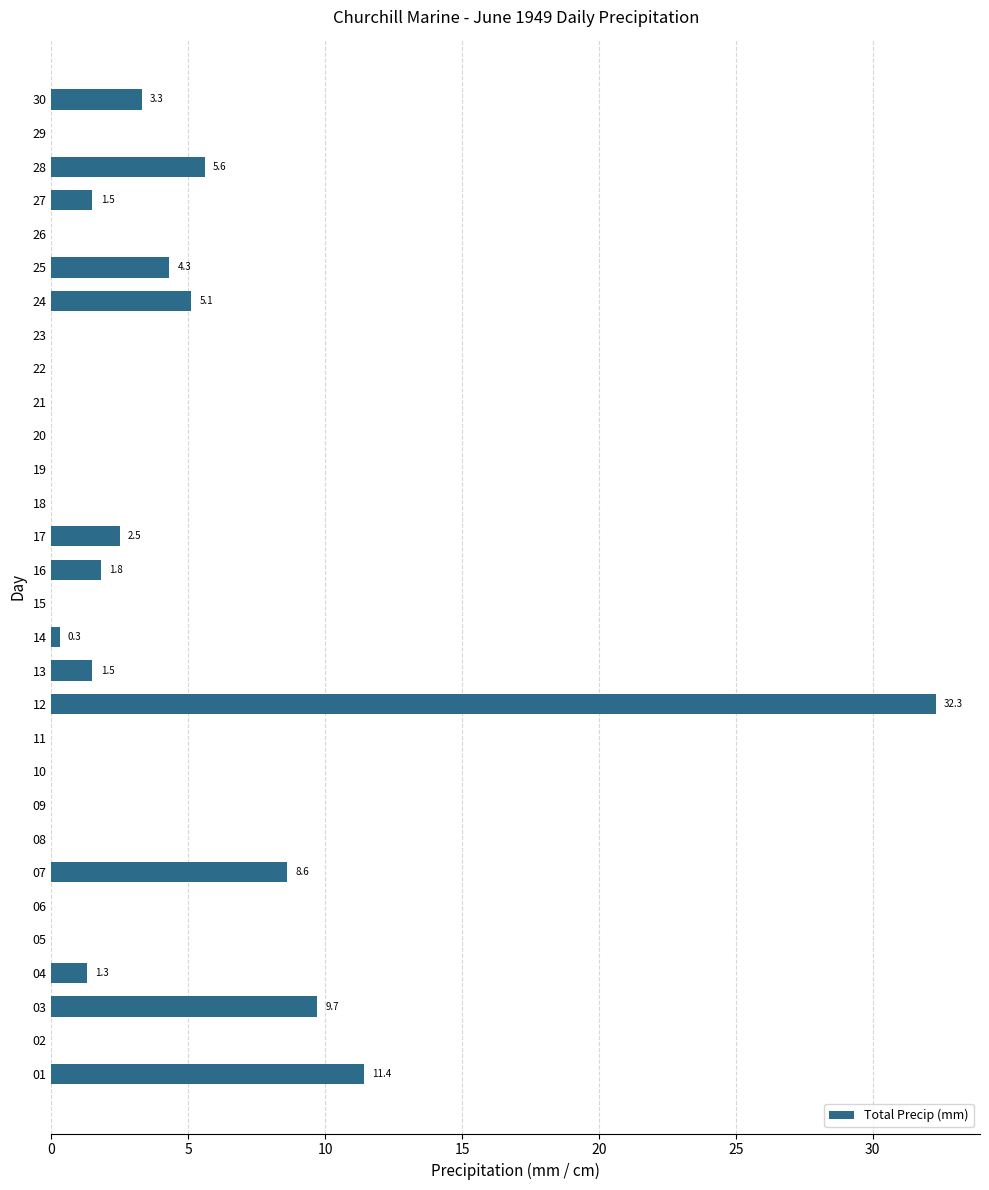

True or false: the data shows 0.8 at 17.

False